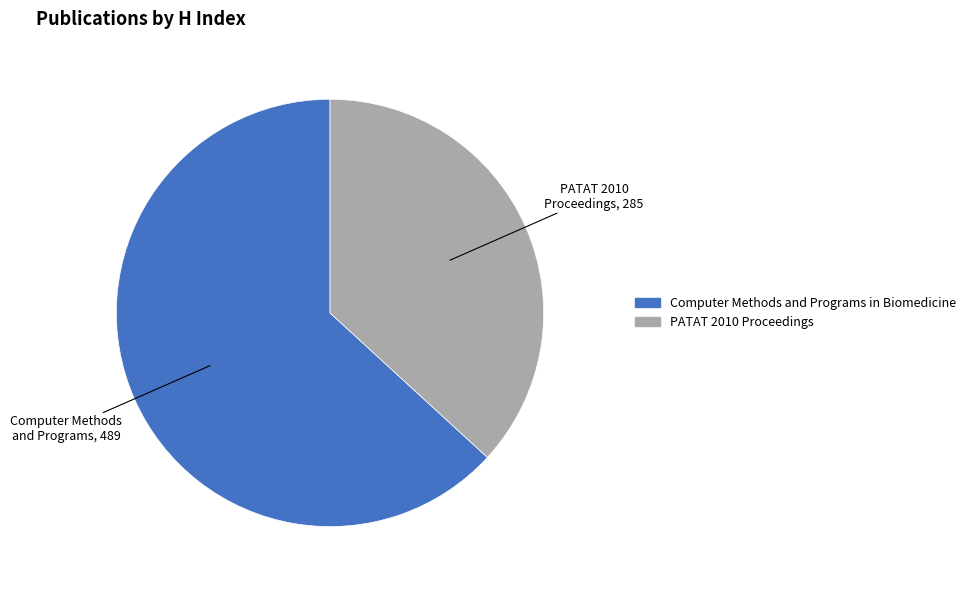

Combined, do PATAT 2010 Proceedings and Computer Methods and Programs in Biomedicine account for over 50%?

Yes